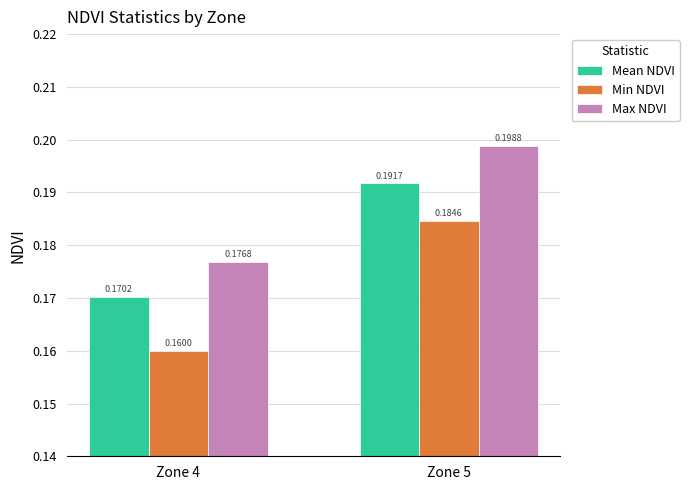

How many bars are there in total?

6